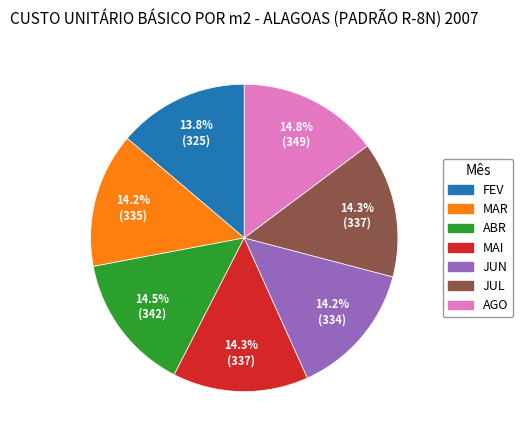

To the nearest percent, what is the difference between the largest and smallest slice percentages?

1%